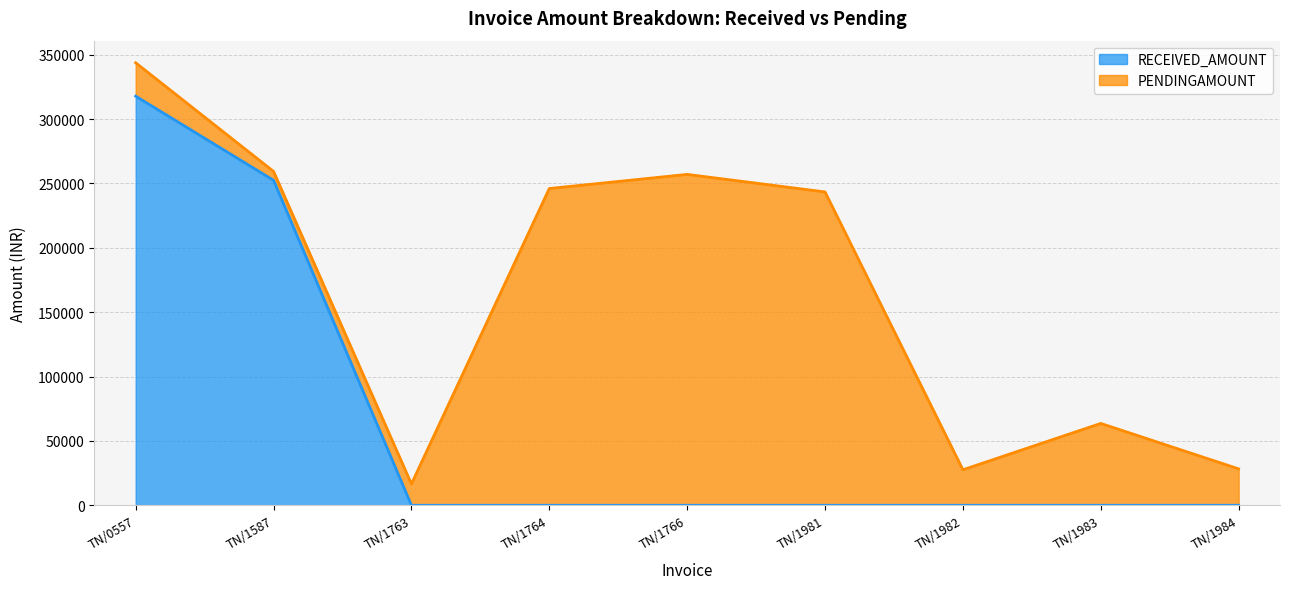

How many data points are above 0?

2